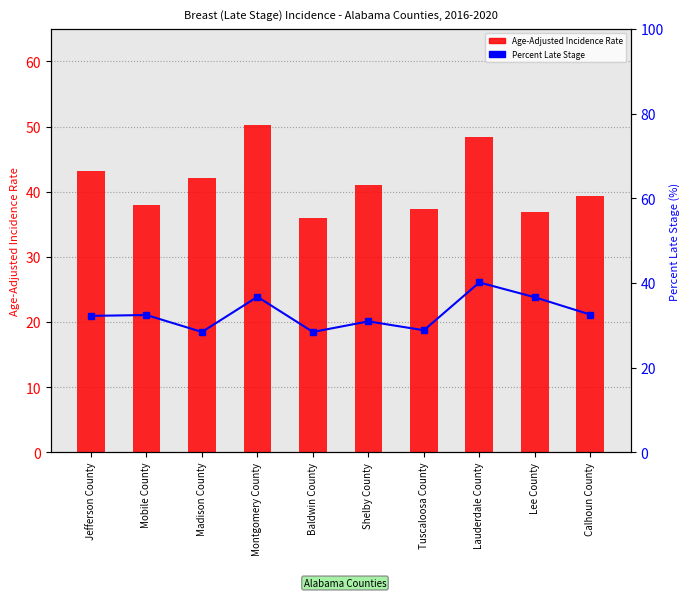

What is the spread (max minus min) of values at Mobile County?

5.6